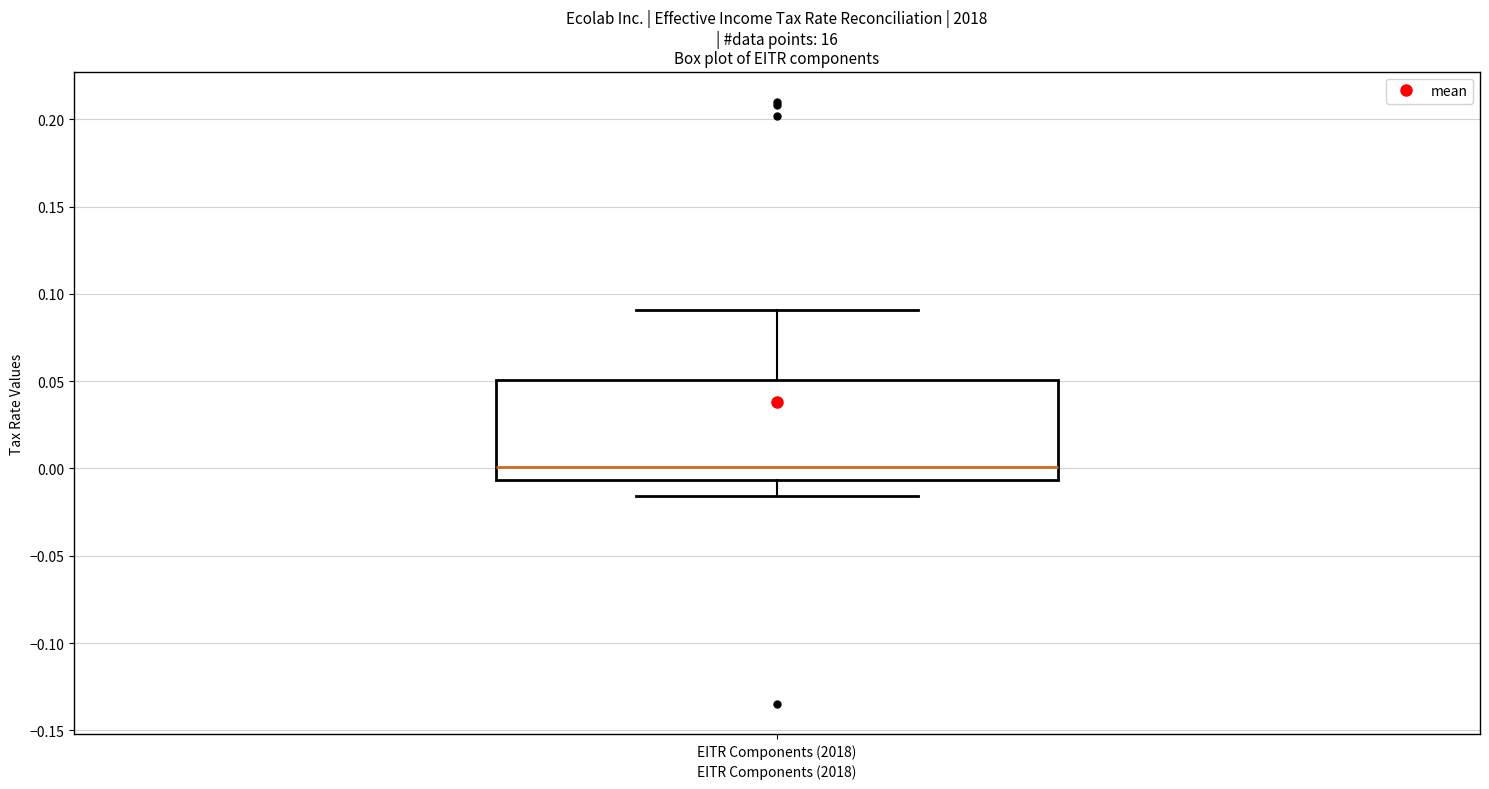

Where is the upper edge of the box for EITR Components (2018) on the y-axis? The values are not printed on the chart, so give them approximately, as read against the axis.

0.050